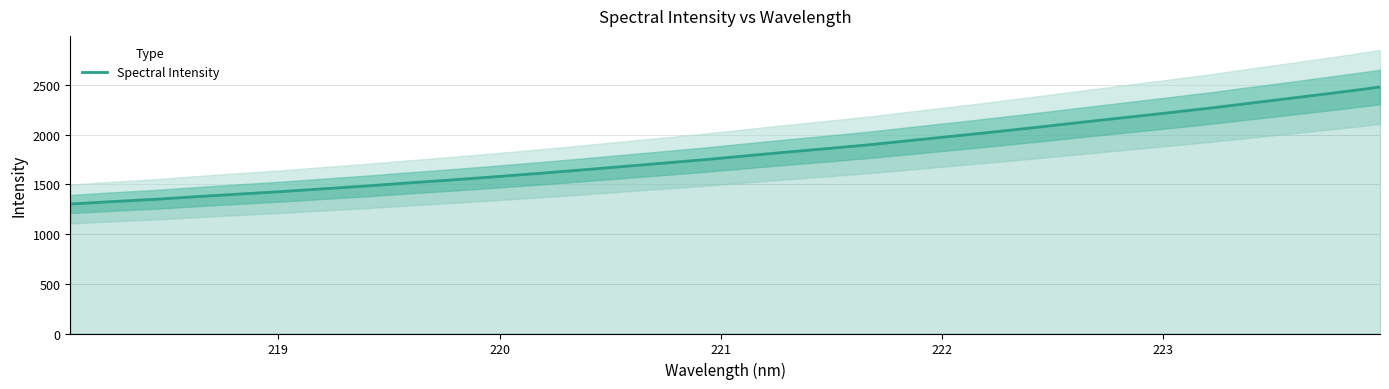

Reading right to left, extract all data points from this chart.

2478.4	2423.7	2371.6	2320.0	2268.2	2220.1	2173.7	2127.3	2079.7	2033.4	1989.2	1946.2	1901.7	1863.0	1825.9	1787.3	1747.7	1712.2	1676.7	1641.2	1607.4	1574.9	1543.7	1514.4	1483.3	1455.7	1427.2	1402.3	1376.7	1348.9	1326.9	1302.1